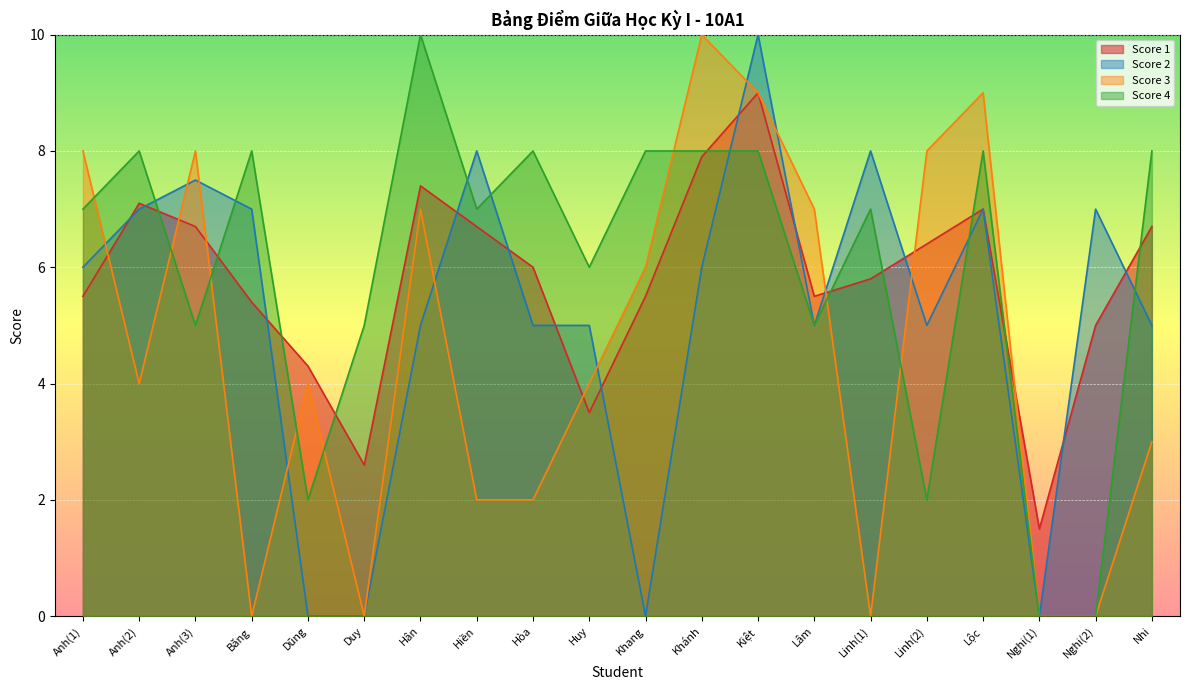

At which label is Score 4 closest to 5?

Anh(3)